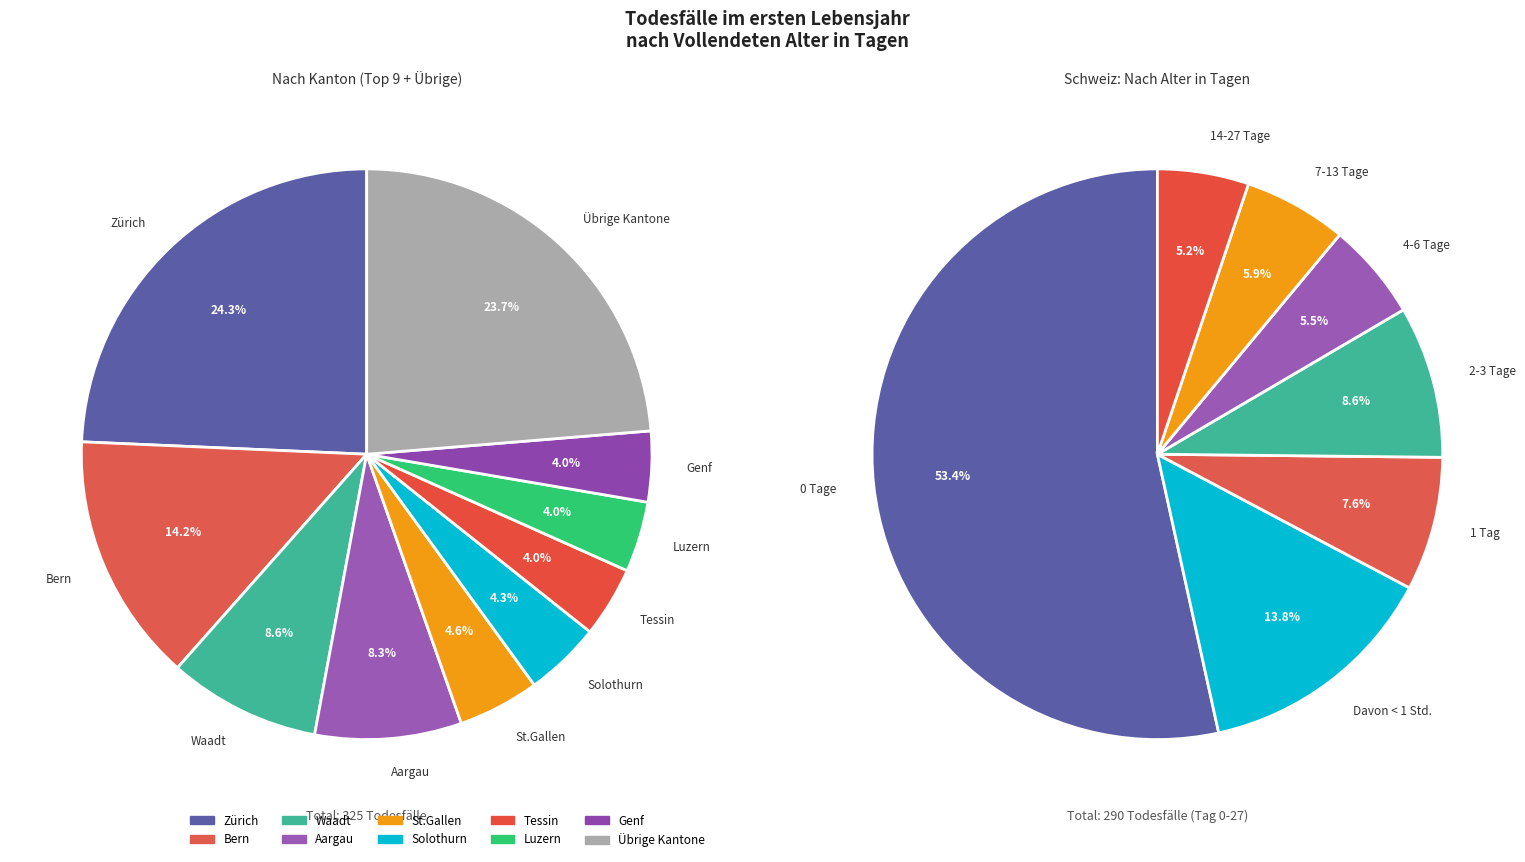

Which category has the biggest portion of the pie?

Zürich